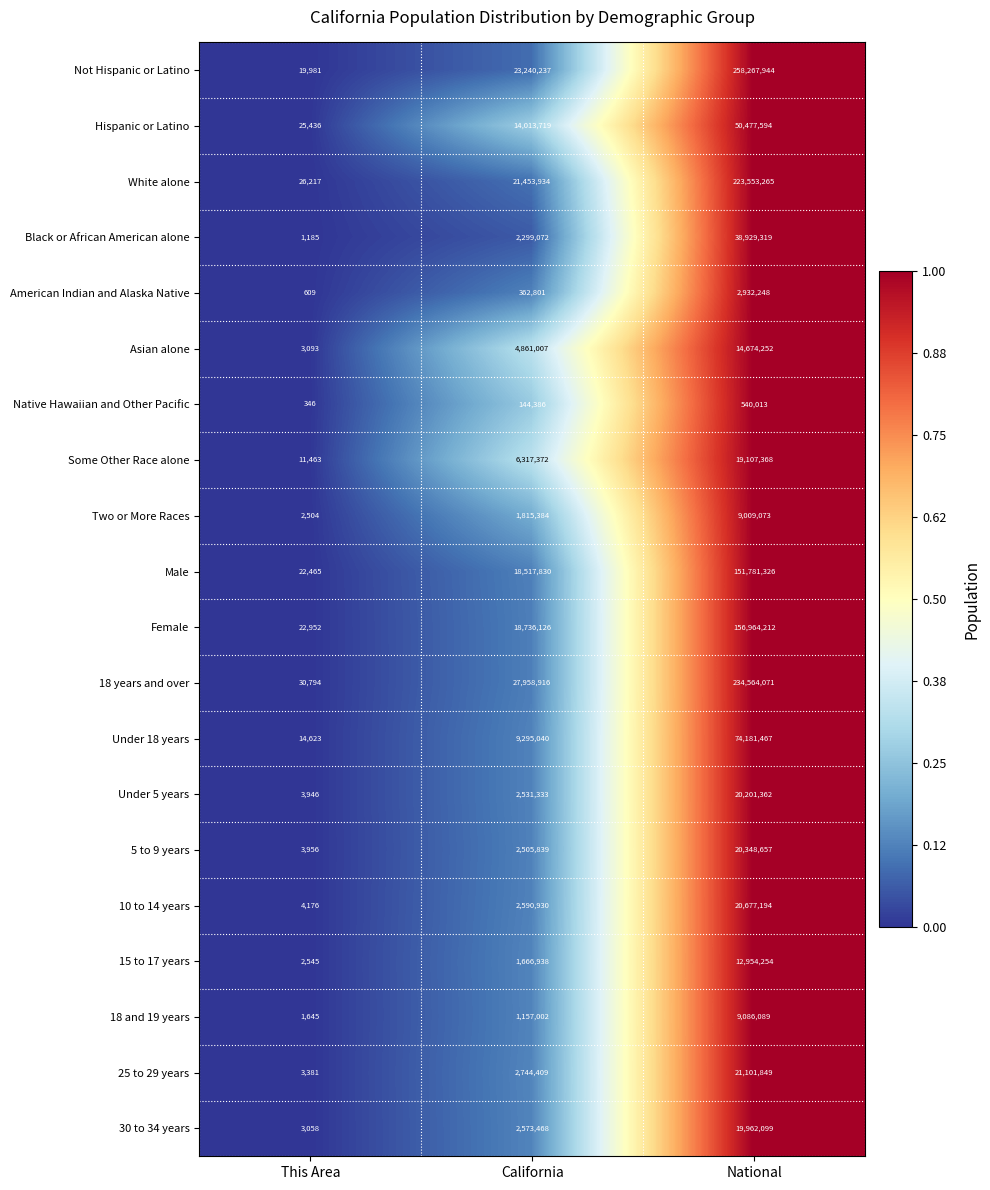

What is the difference between the 18 and 19 years values at This Area and National?

9084444